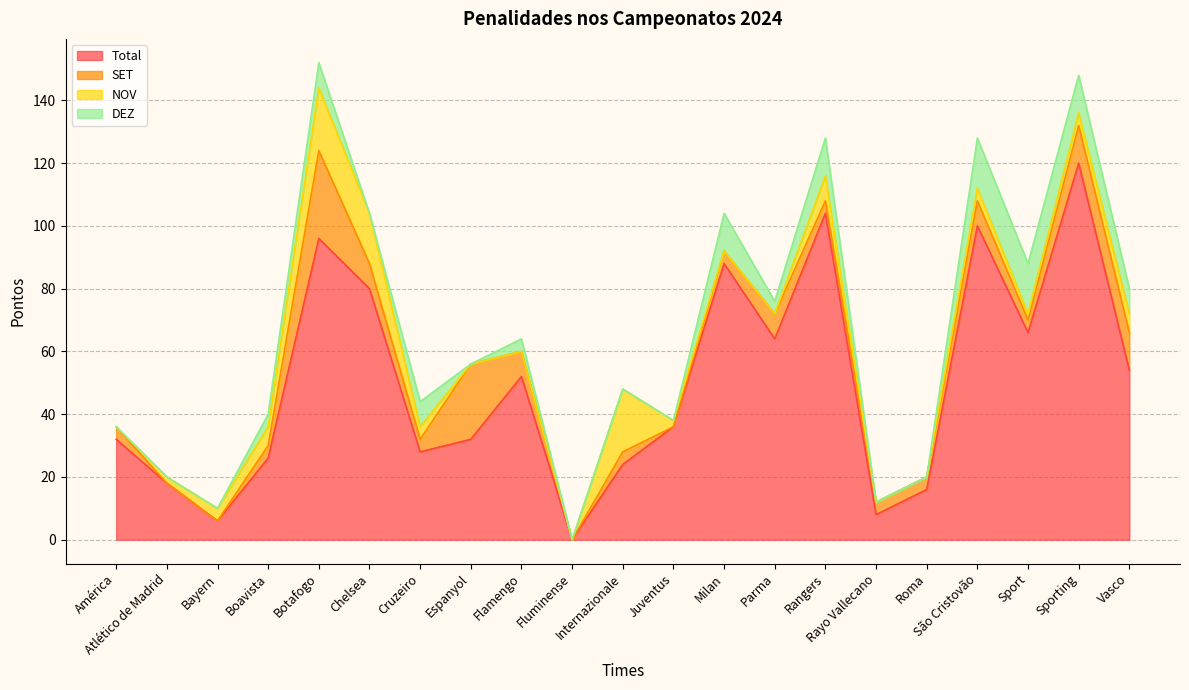

After their last crossing, which series has the higher values: NOV or SET?

SET